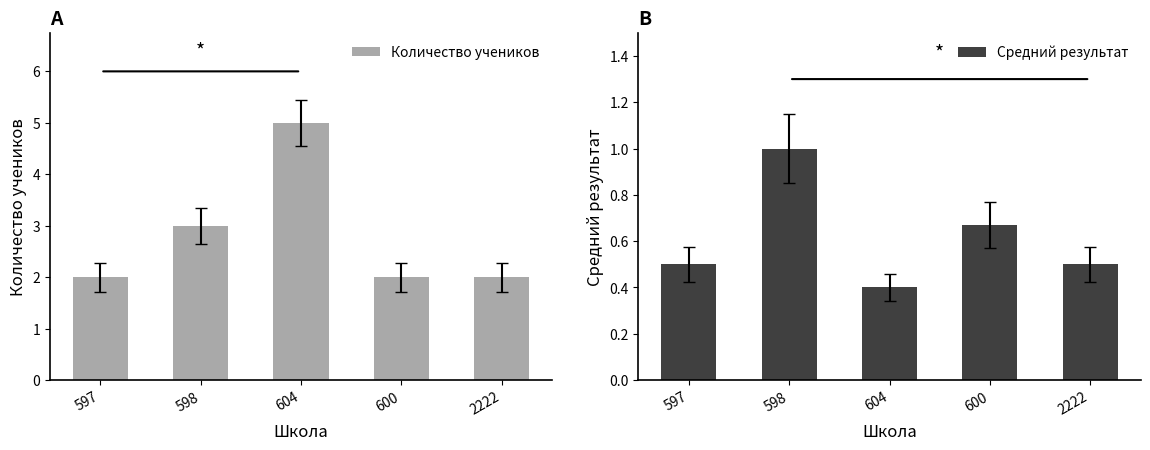

What is the minimum value for Средний результат?

0.4